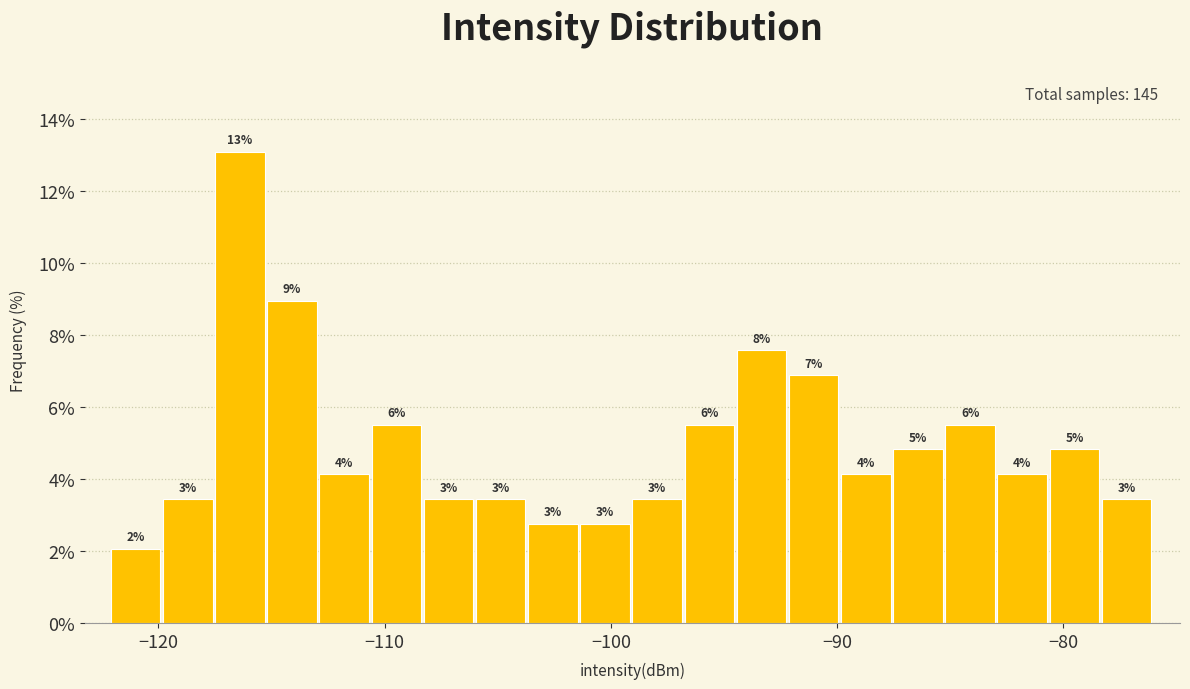

Read against the x-axis, roughly where is the centre of the tallest bar?

-116